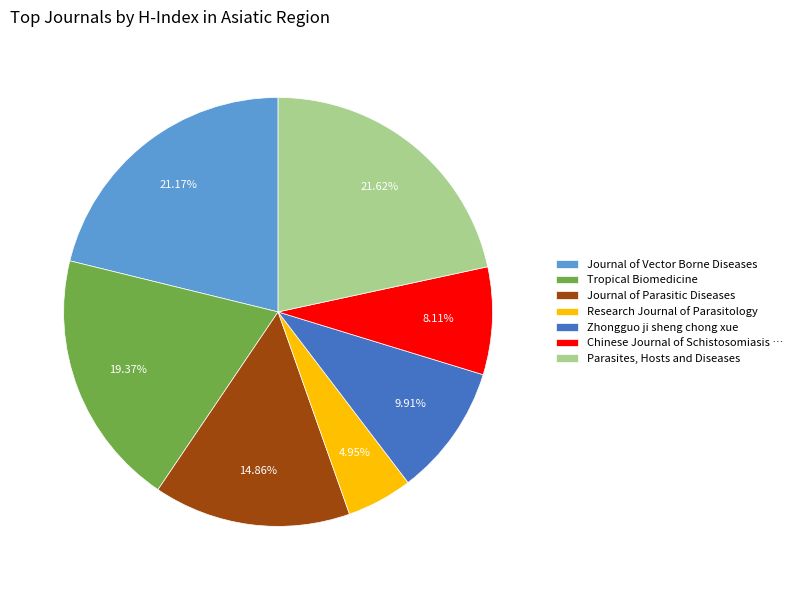

To the nearest percent, what is the difference between the Tropical Biomedicine and Parasites, Hosts and Diseases slice percentages?

2%